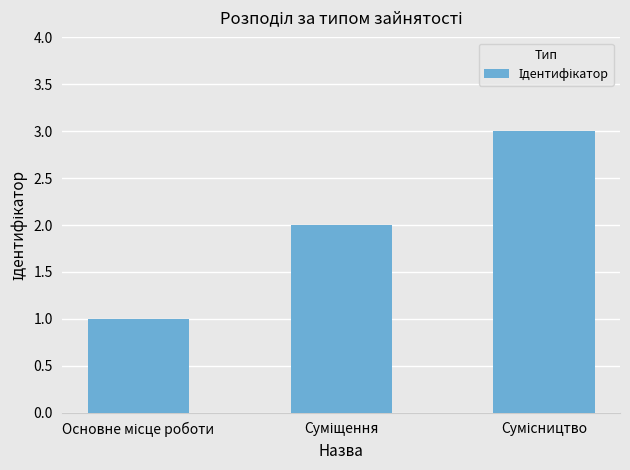

What is the greatest value displayed?

3